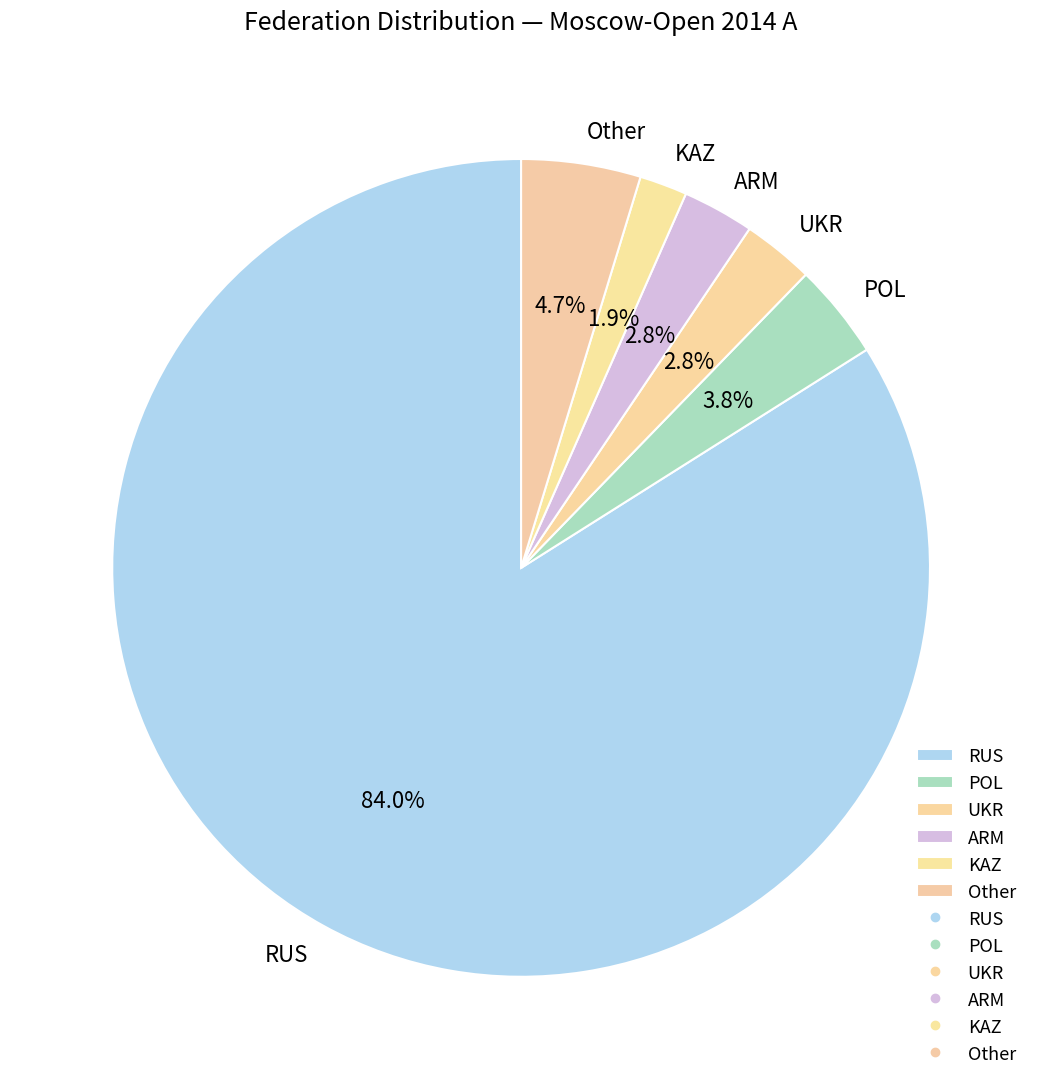

To the nearest percent, what is the average slice percentage?

17%